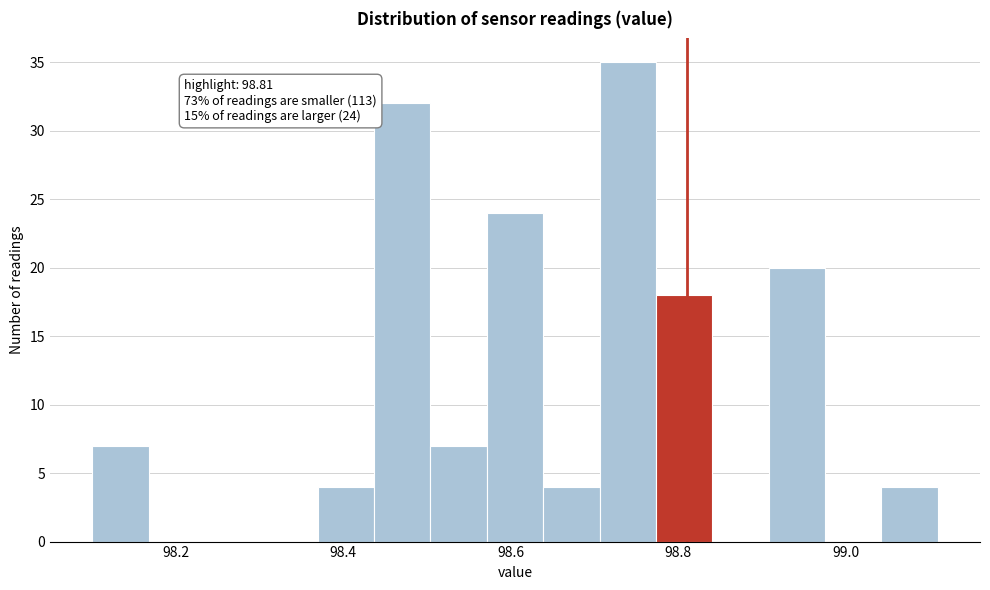

Around what value on the x-axis is the tallest bar? Give the approximate position of its centre, as read against the axis.

98.74